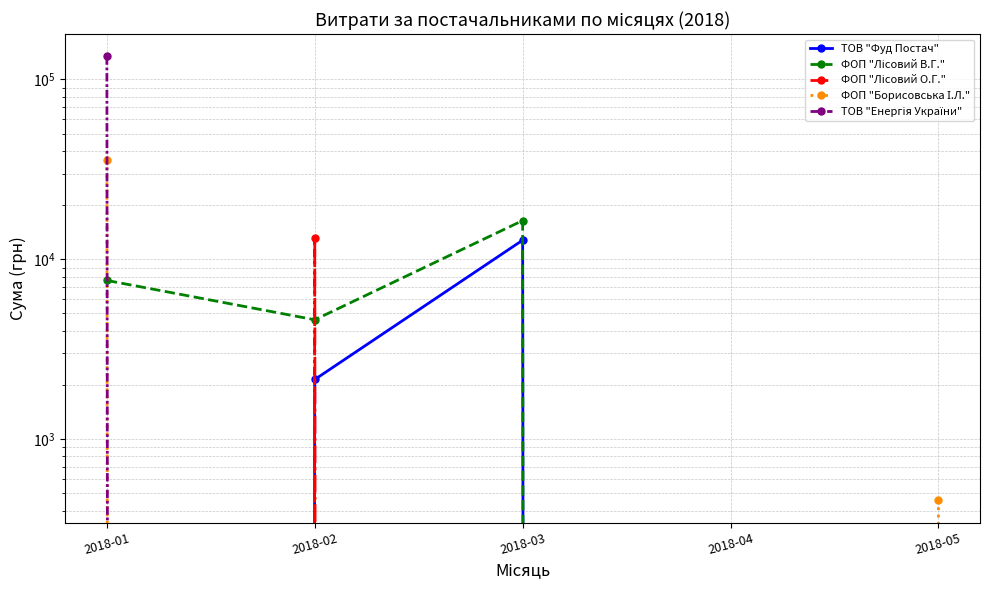

Read the ТОВ "Фуд Постач" value at 2018-02.

2145.0